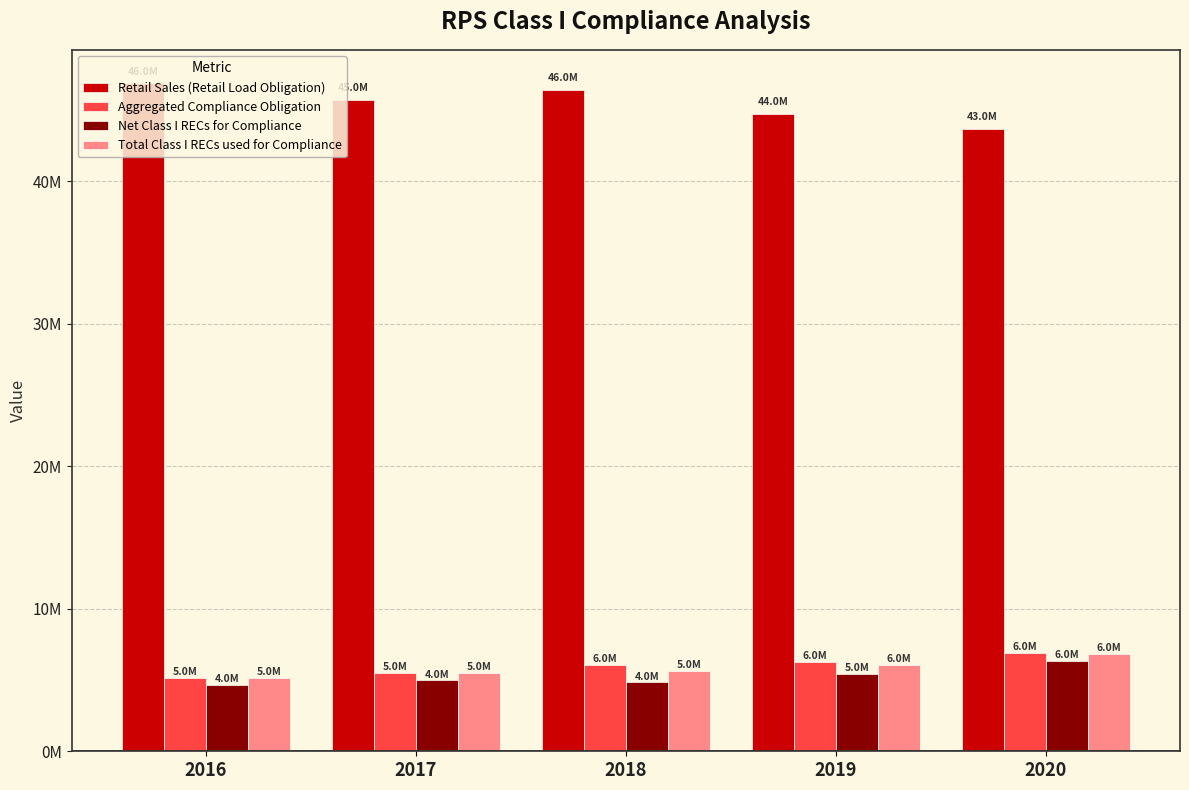

Are the bars grouped side by side (vs. stacked)?

Yes